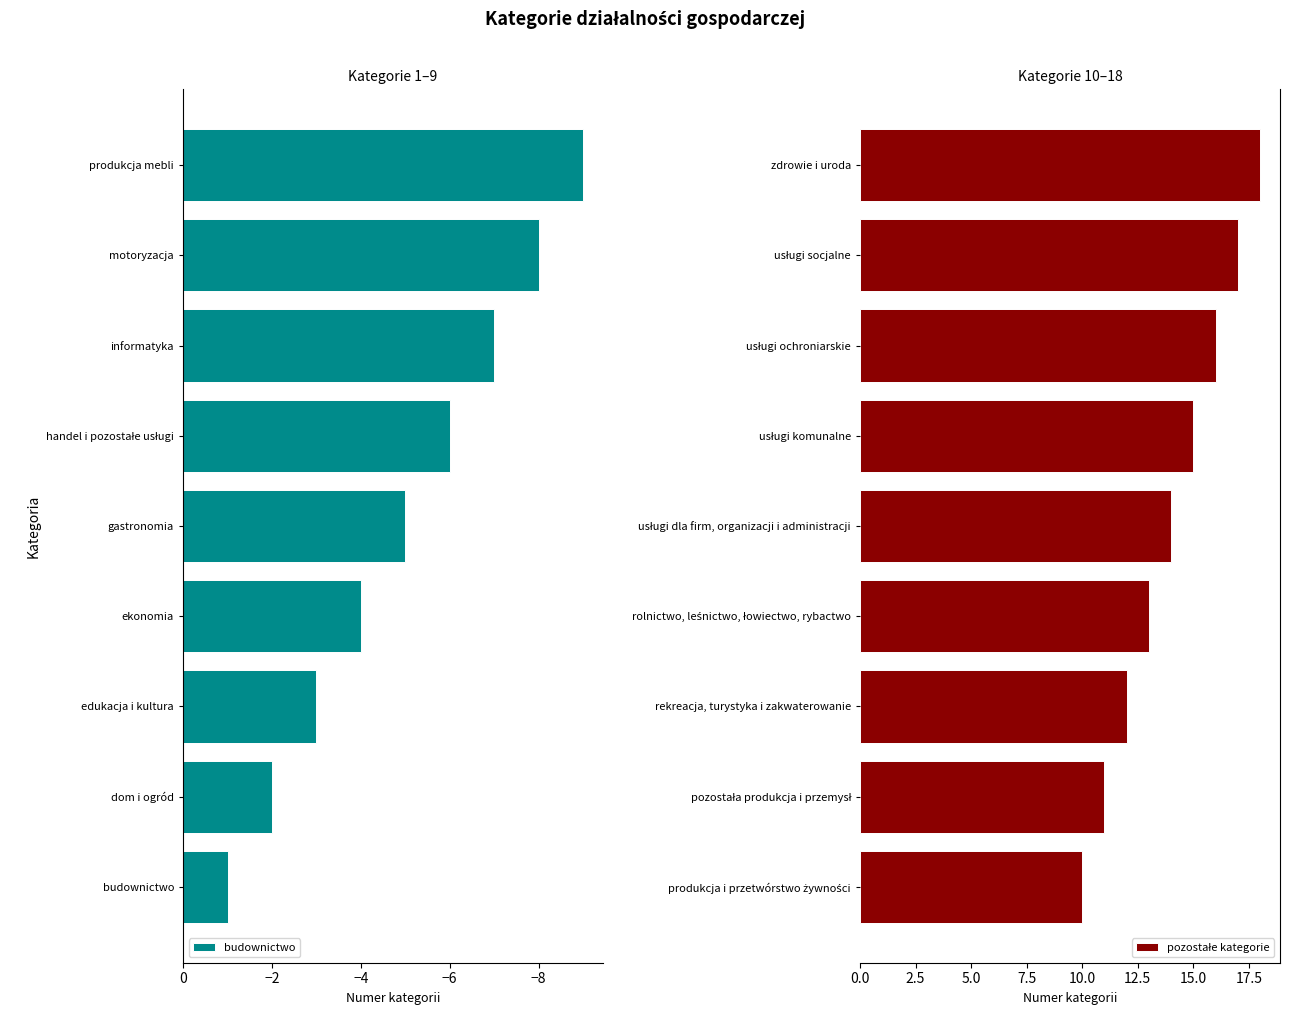

What is the minimum value shown in the chart?

-9